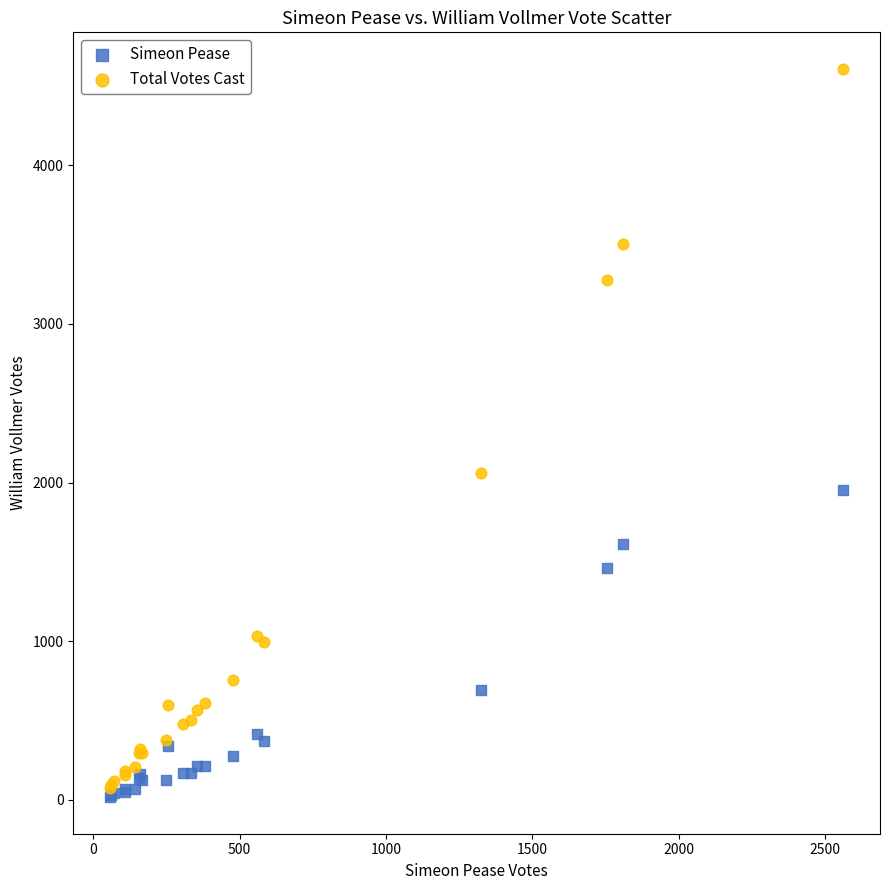

Across all series, what Y value is closest to 2312?

2060